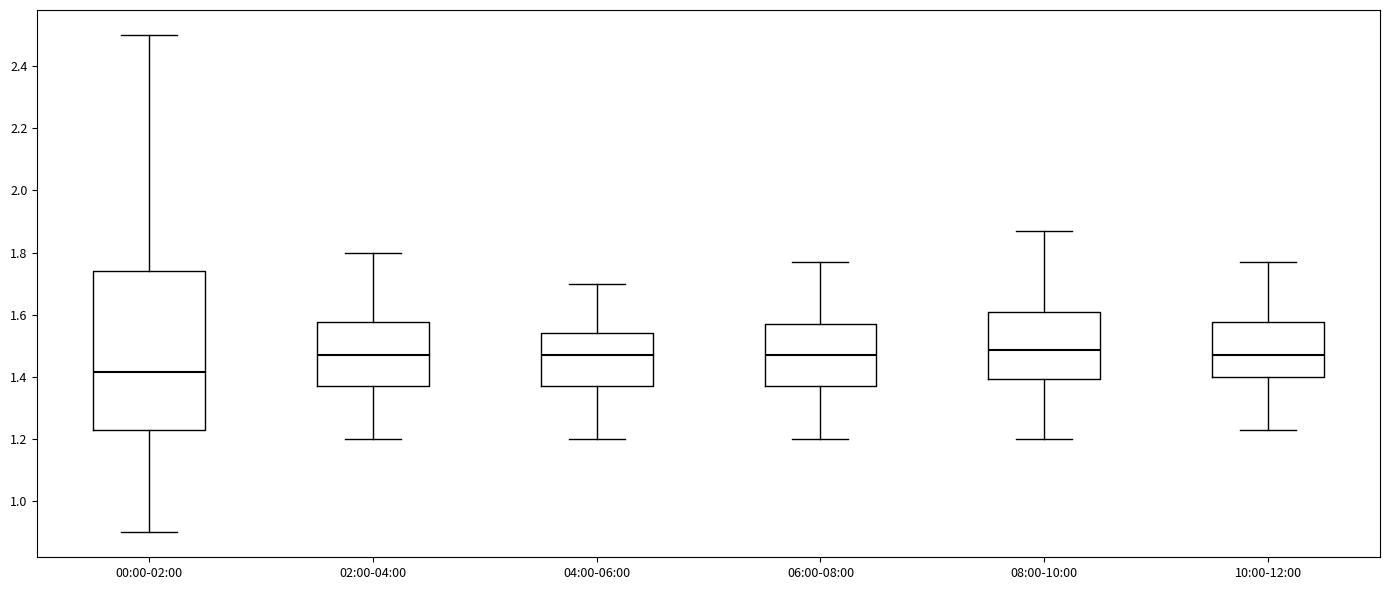

Where is the upper edge of the box for 06:00-08:00 on the y-axis? The values are not printed on the chart, so give them approximately, as read against the axis.

1.58